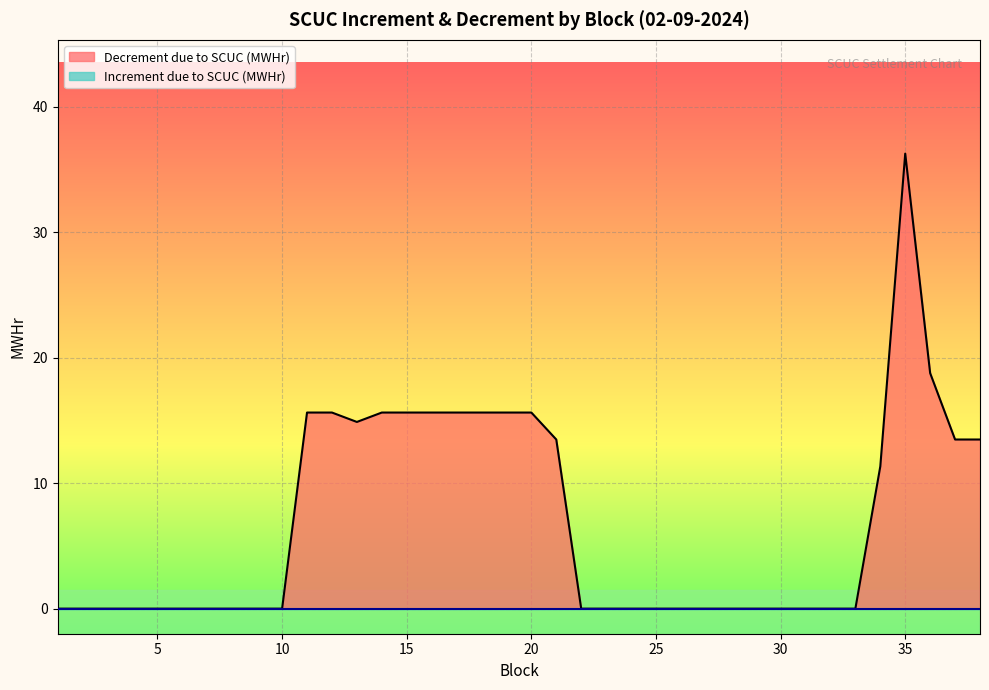

At which label is the value closest to 18?

36